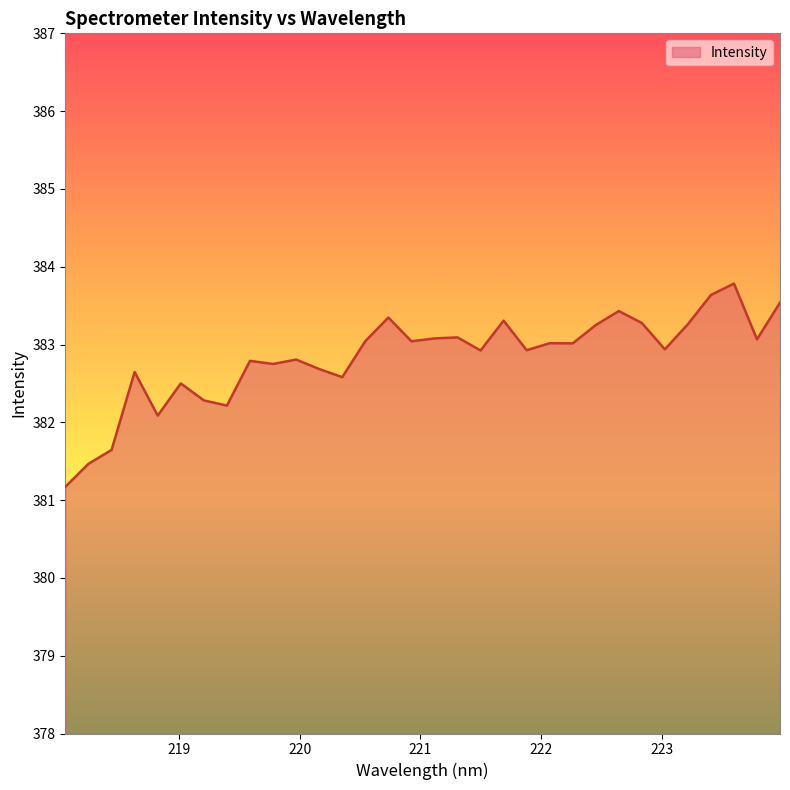

What is the minimum value shown in the chart?

381.2